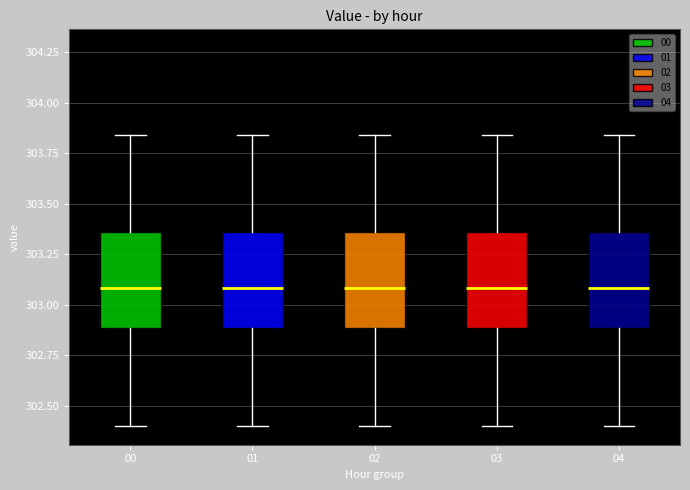

Where does the median line of the box at x = 00 sit on the y-axis? The values are not printed on the chart, so give them approximately, as read against the axis.

303.10